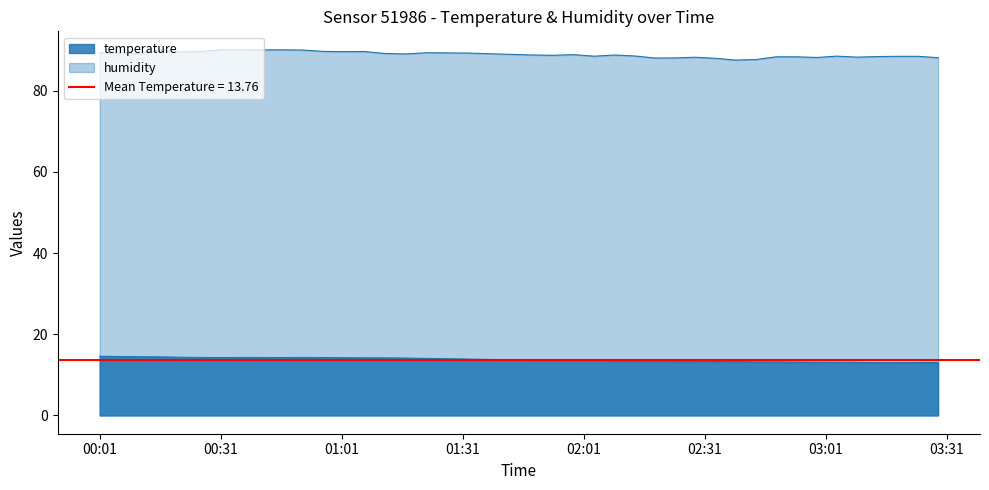

What are all the series names shown in the legend?

temperature, humidity